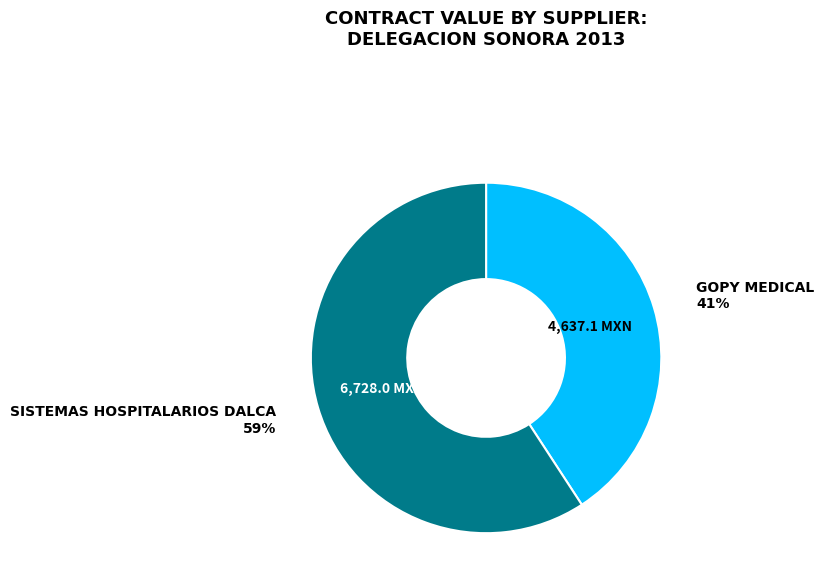

Does any single category account for the majority?

Yes